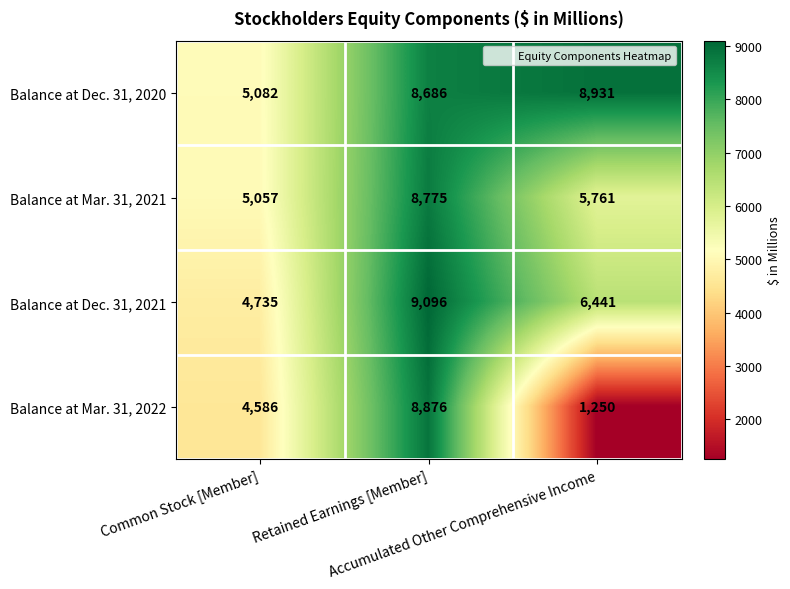

Count the Balance at Dec. 31, 2021 values in the range 4735 to 9096.

3